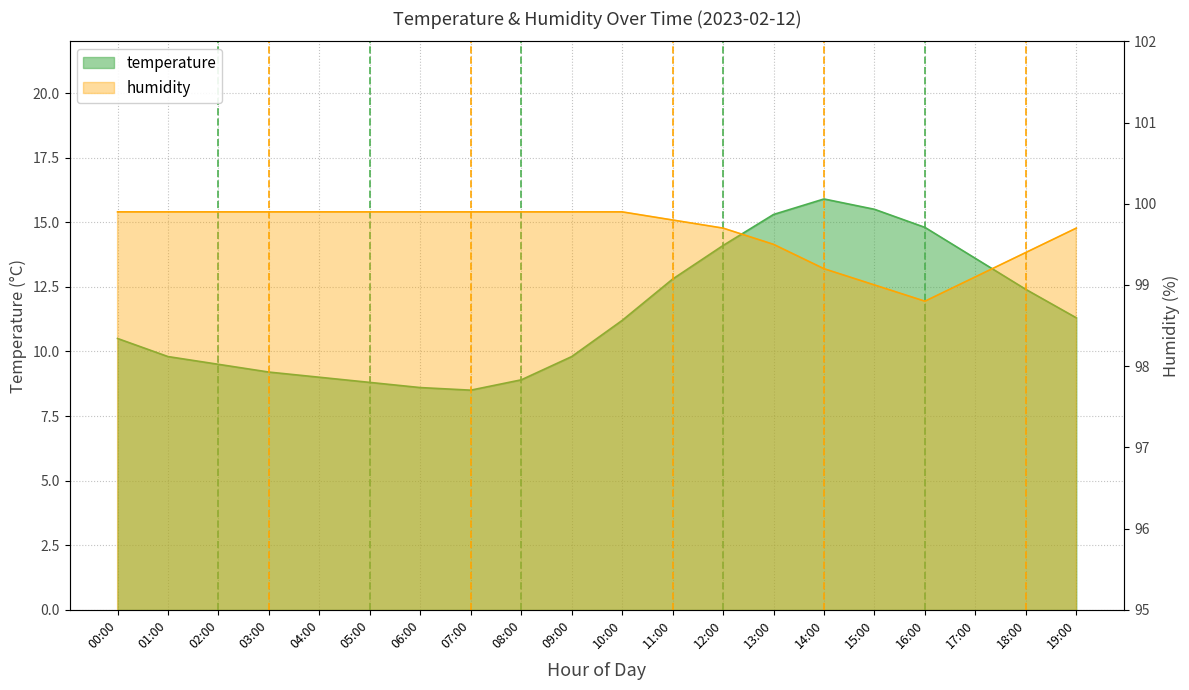

What position from the right is 17:00?

3